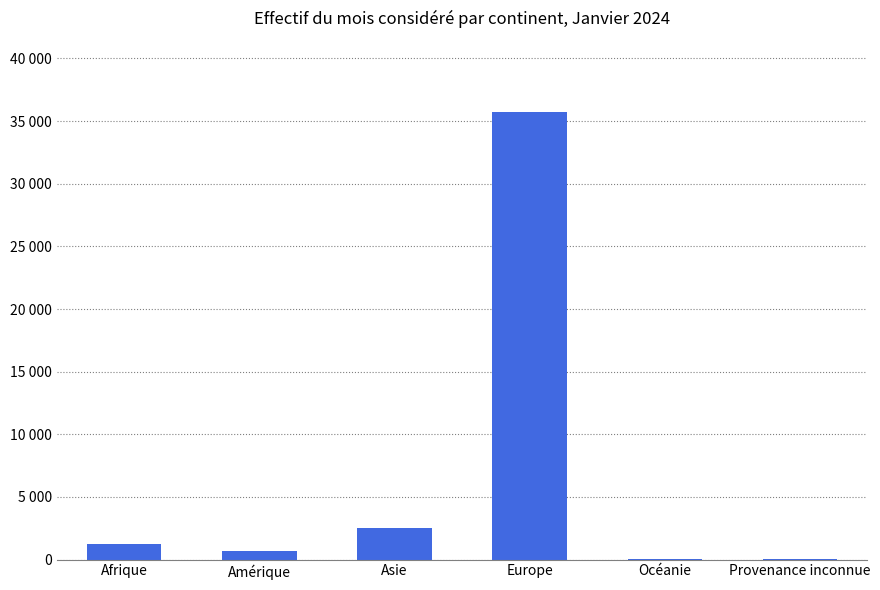

Rank the categories by value from lowest to highest.

Océanie, Provenance inconnue, Amérique, Afrique, Asie, Europe